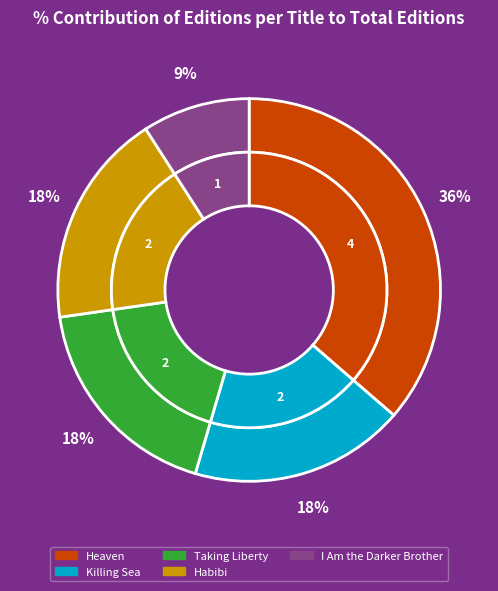

How many segments does this pie chart have?

5